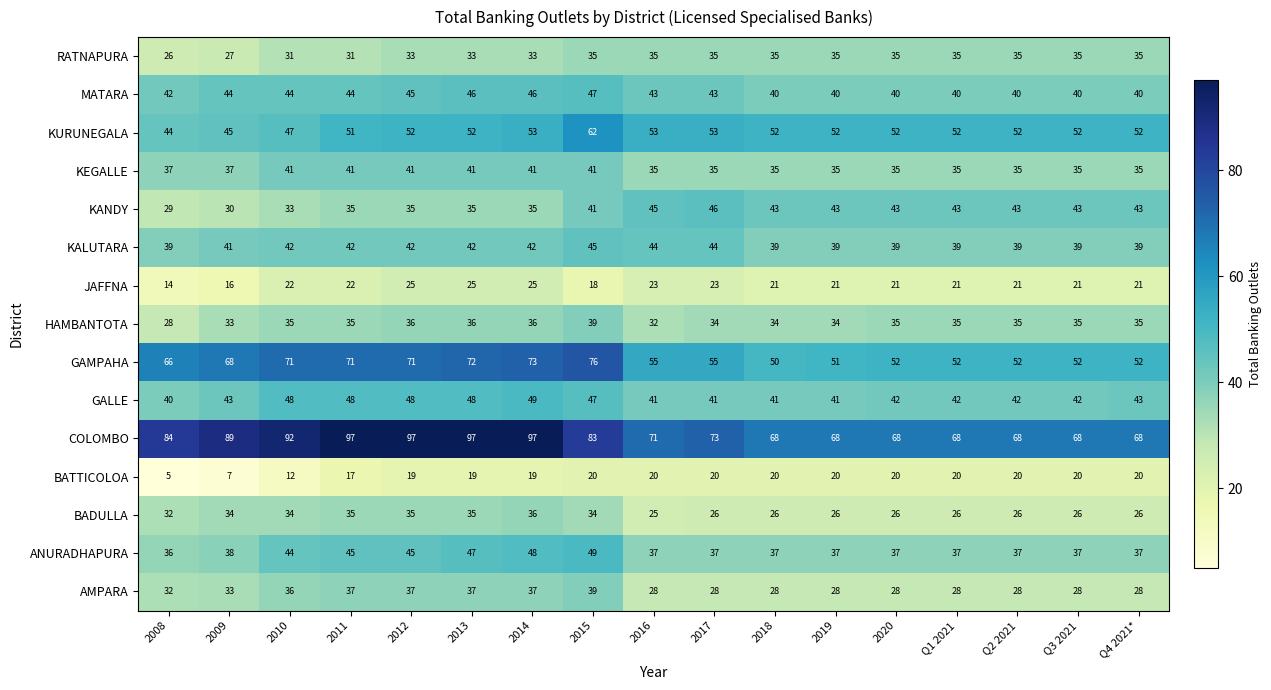

Is it true that AMPARA equals 38 at 2019?

False